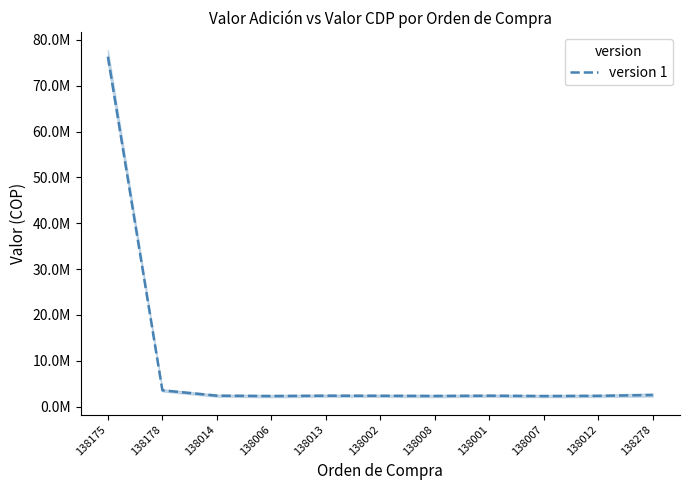

What is the difference between the values at 138013 and 138008?

60216.2